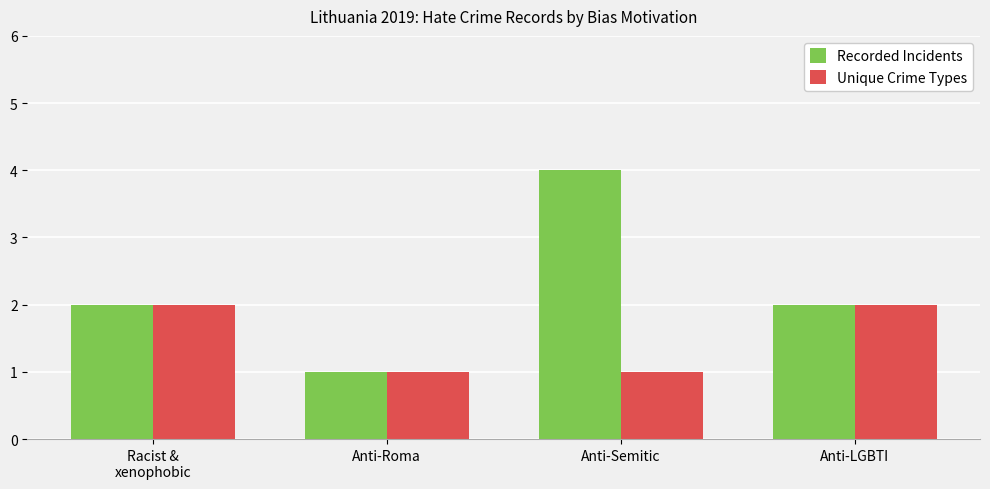

What is the average value of the Unique Crime Types series?

2